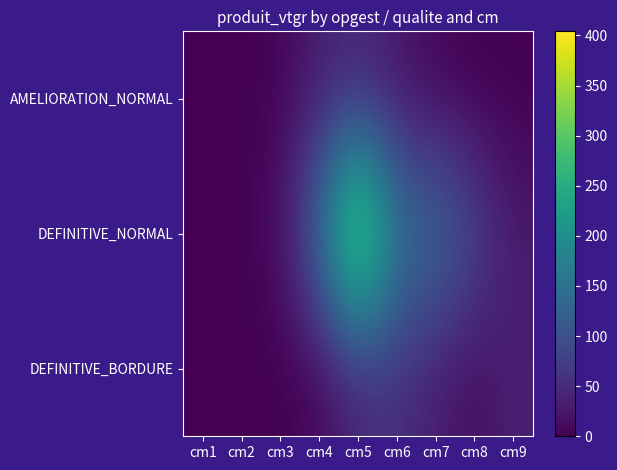

Between cm4 and cm9, which series saw the biggest shift?

DEFINITIVE_NORMAL